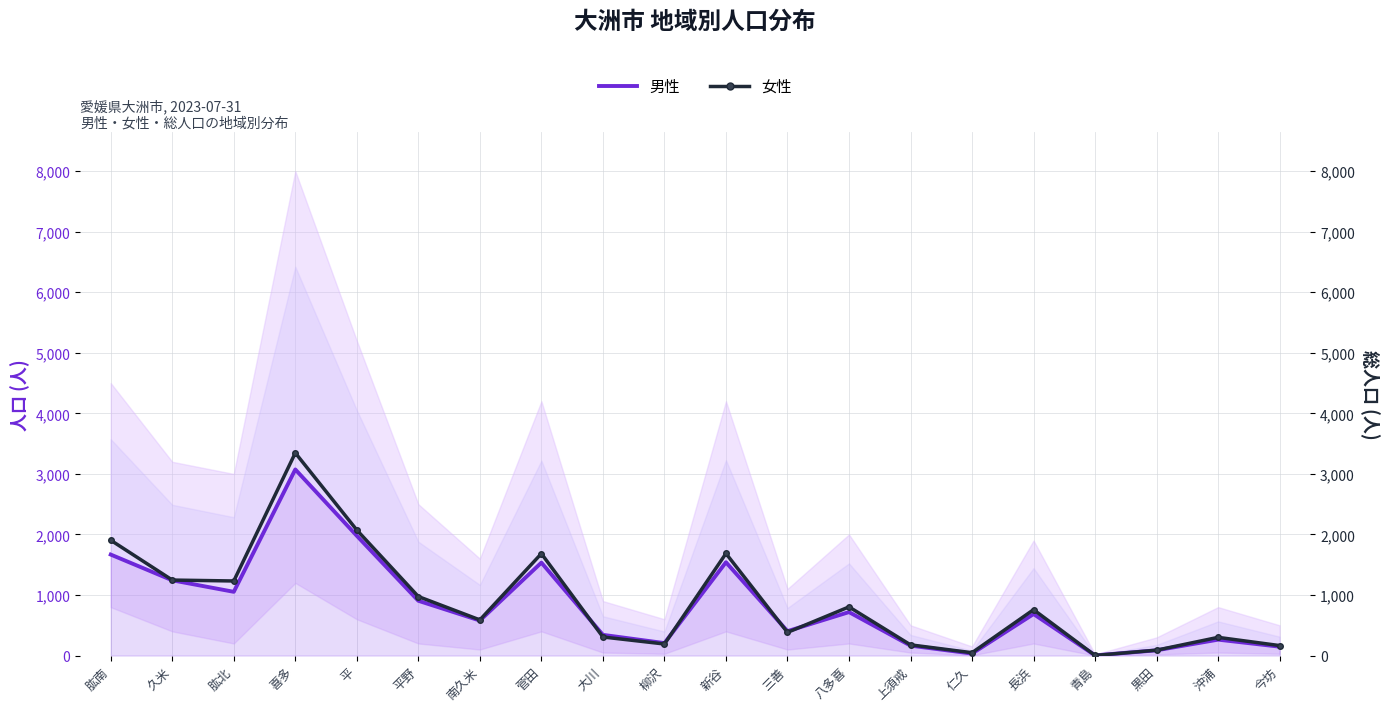

At which category is the sum across all series the highest?

喜多